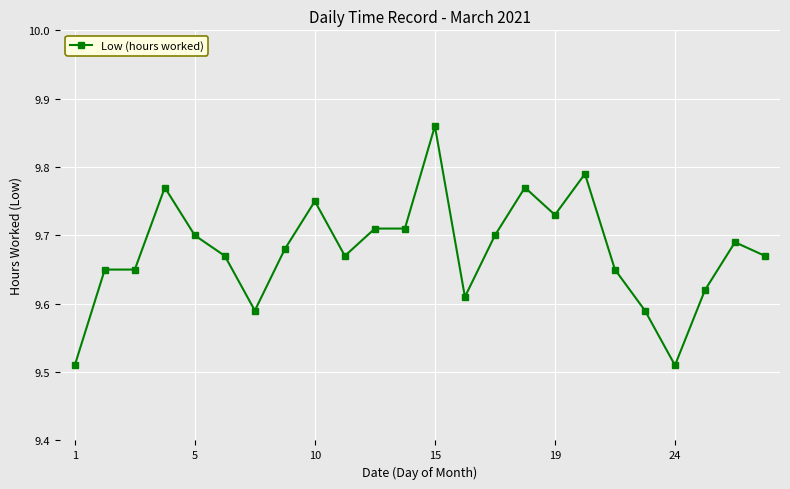

How many lines are shown in the chart?

1